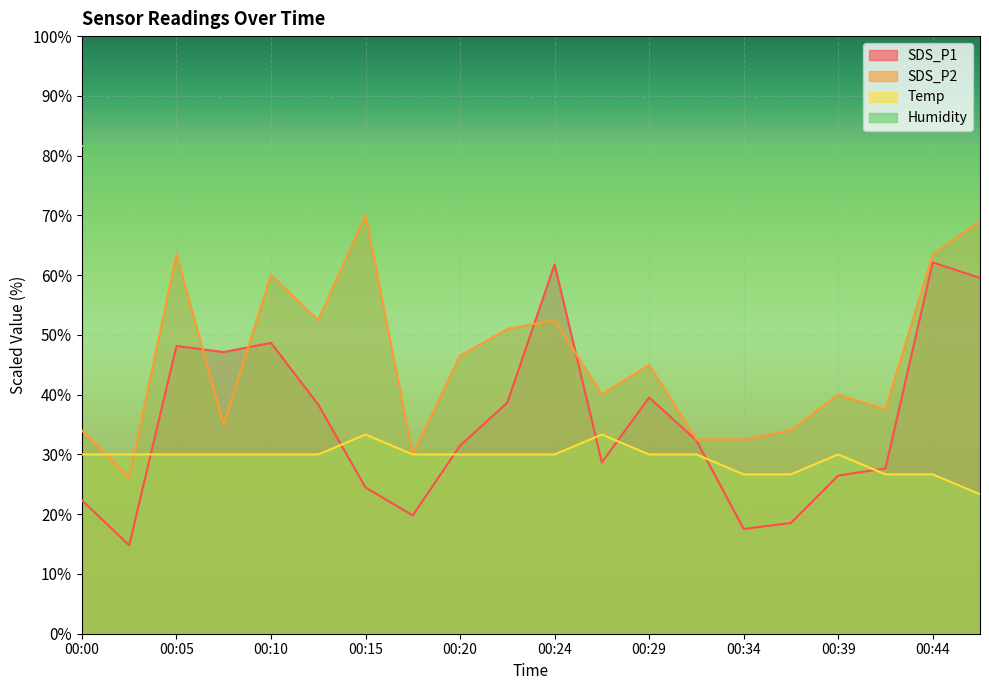

The SDS_P2 series shows 70.0 at 00:15. True or false?

True